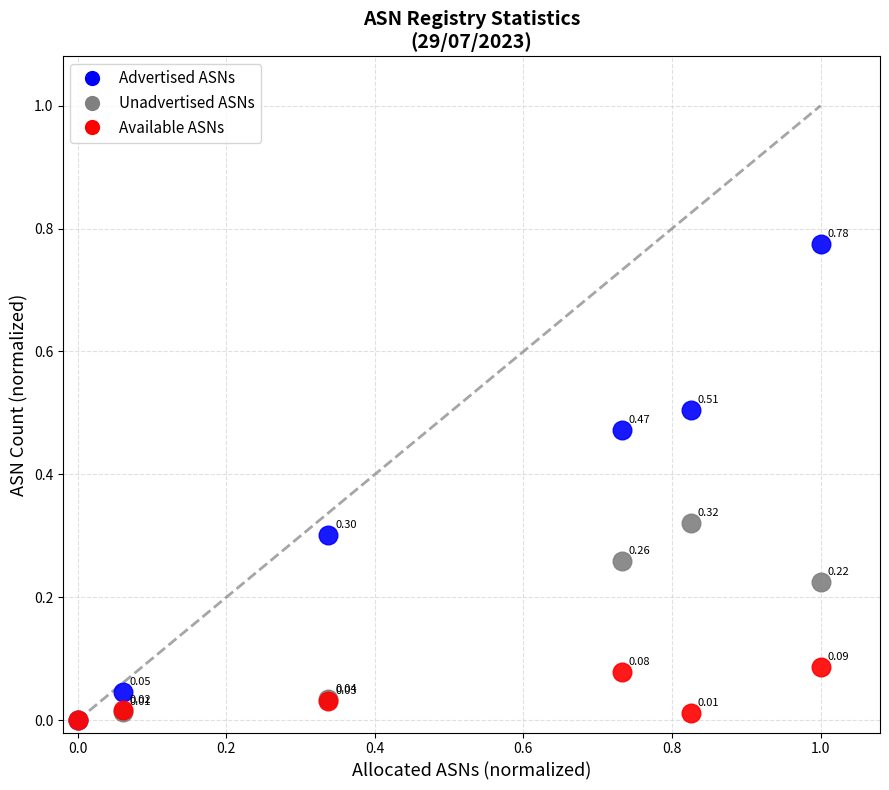

Which series contains the highest Y value?

Advertised ASNs